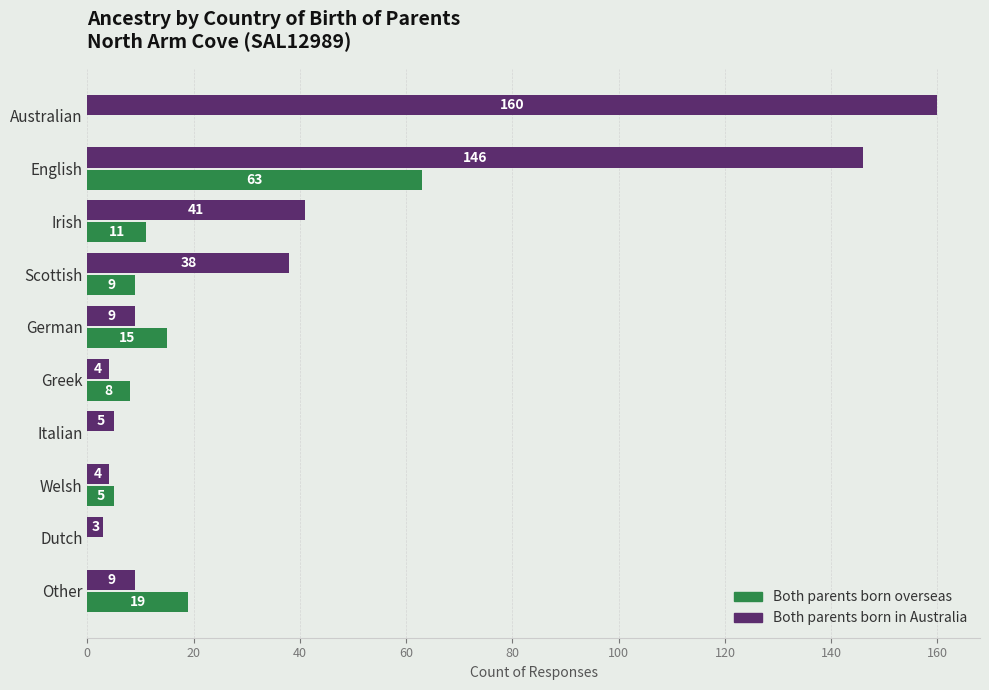

Is the value of Both parents born in Australia at English greater than the value of Both parents born overseas at Other?

Yes